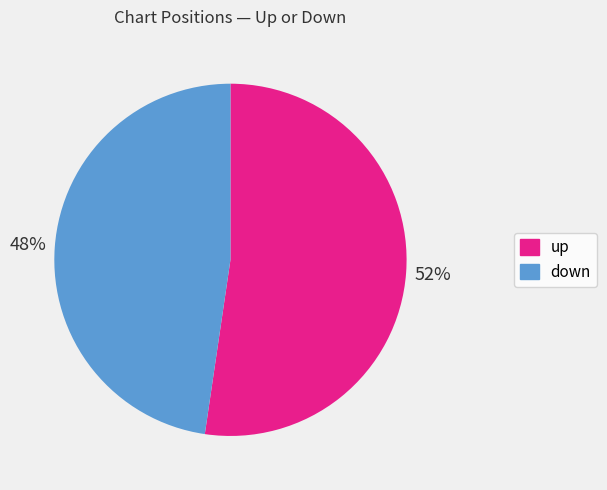

Which category accounts for the majority?

up